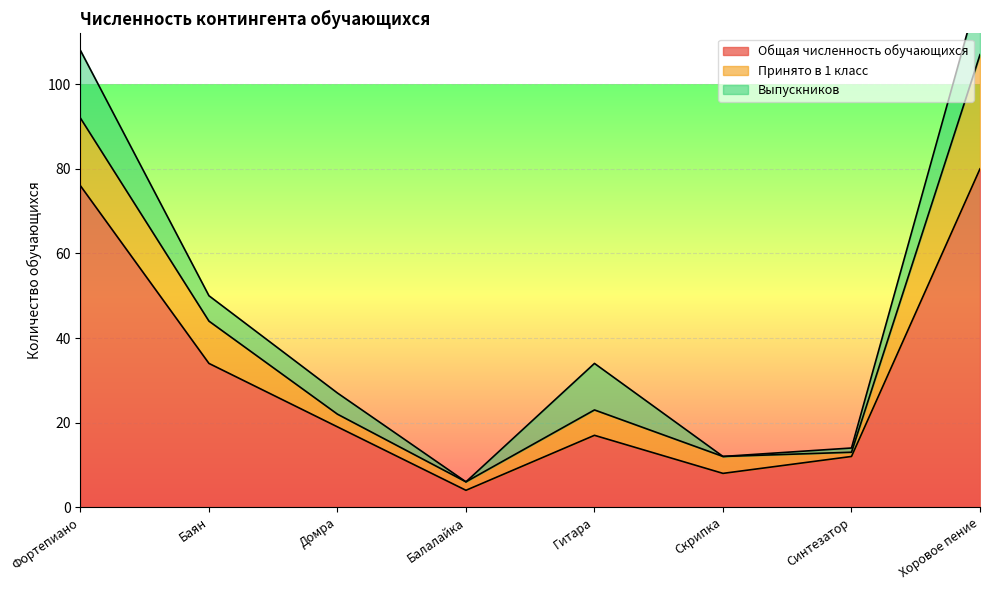

Where is the first local minimum for Общая численность обучающихся?

Балалайка